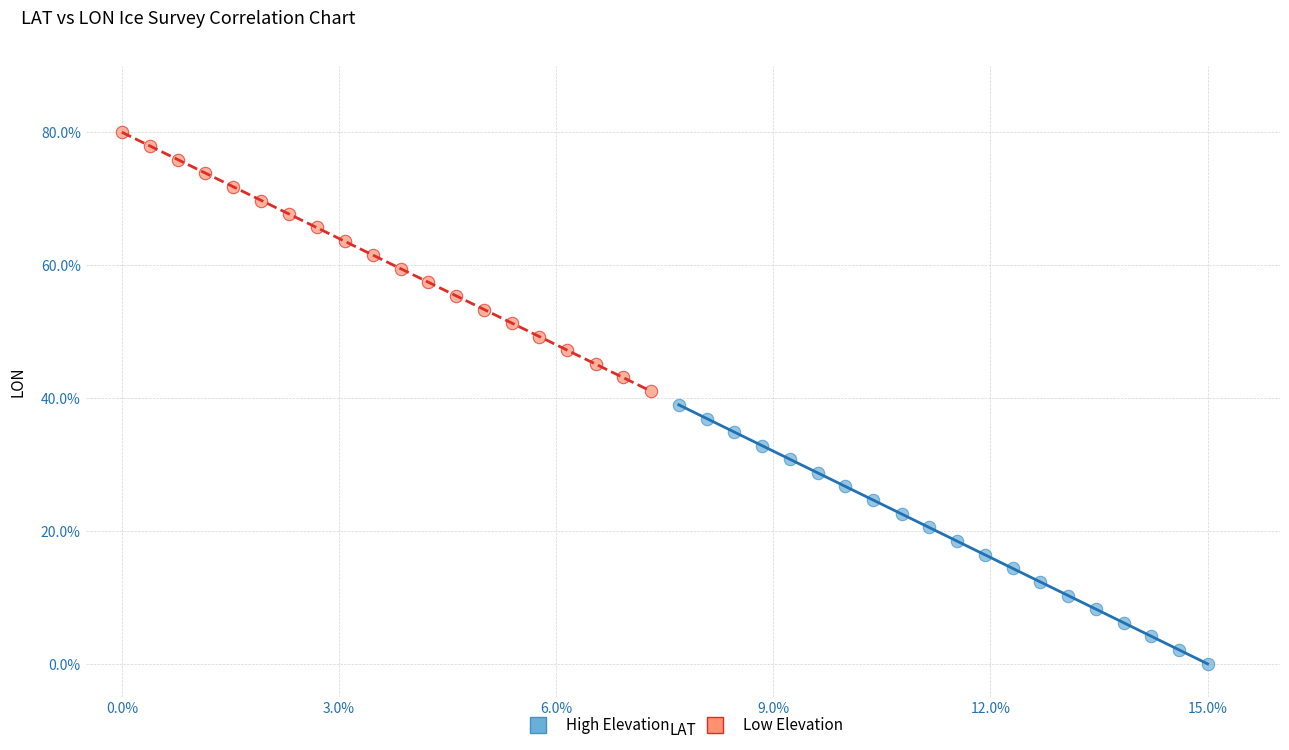

Which series reaches the maximum Y coordinate?

Low Elevation